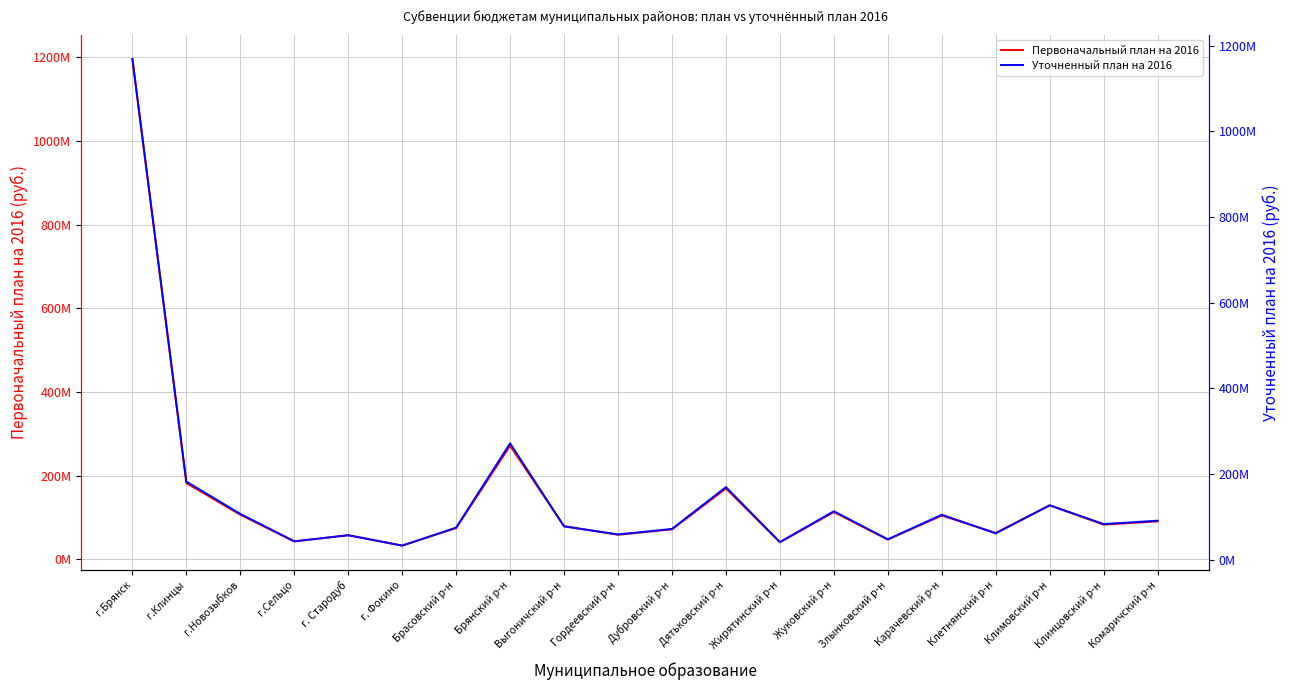

What value does the Уточненный план на 2016 series have at г.Клинцы, to the nearest 100?

182314400